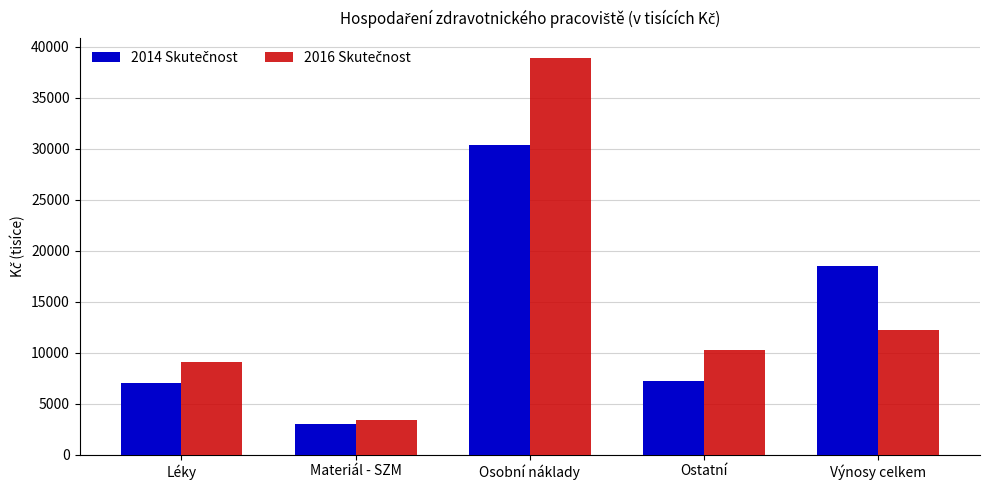

How many bars are there in each group?

2